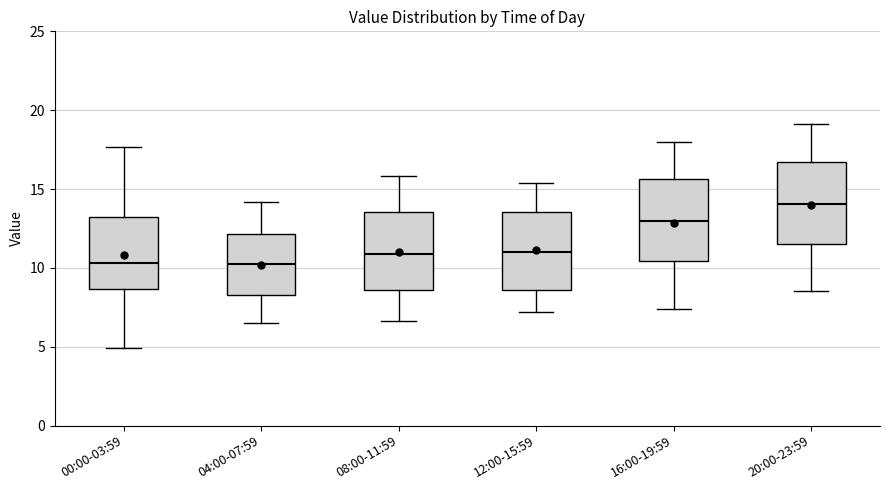

Reading left to right, read every box against the y-axis: the position of its median line, the range the box covers, and the ends of its whiskers. The values are not printed on the chart, so give them approximately, as read against the axis.

00:00-03:59: median 10.5, box 8.5 to 13.0, whiskers 5.0 to 17.5
04:00-07:59: median 10.5, box 8.5 to 12.0, whiskers 6.5 to 14.0
08:00-11:59: median 11.0, box 8.5 to 13.5, whiskers 6.5 to 16.0
12:00-15:59: median 11.0, box 8.5 to 13.5, whiskers 7.0 to 15.5
16:00-19:59: median 13.0, box 10.5 to 15.5, whiskers 7.5 to 18.0
20:00-23:59: median 14.0, box 11.5 to 16.5, whiskers 8.5 to 19.0